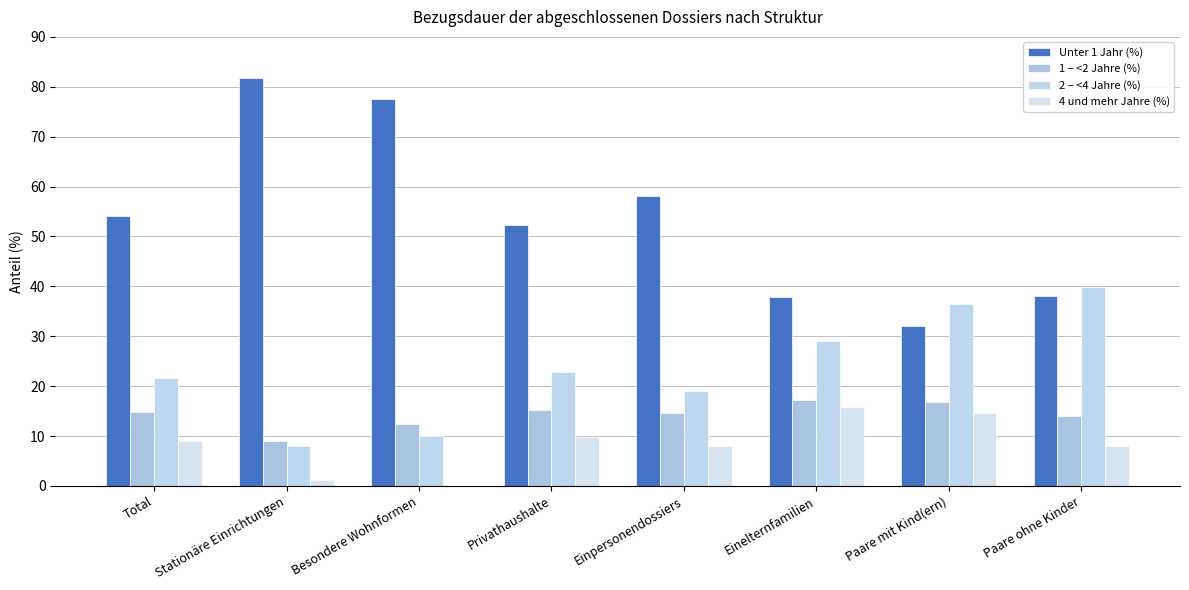

What is the highest value of the 2 – <4 Jahre (%) series?

39.9